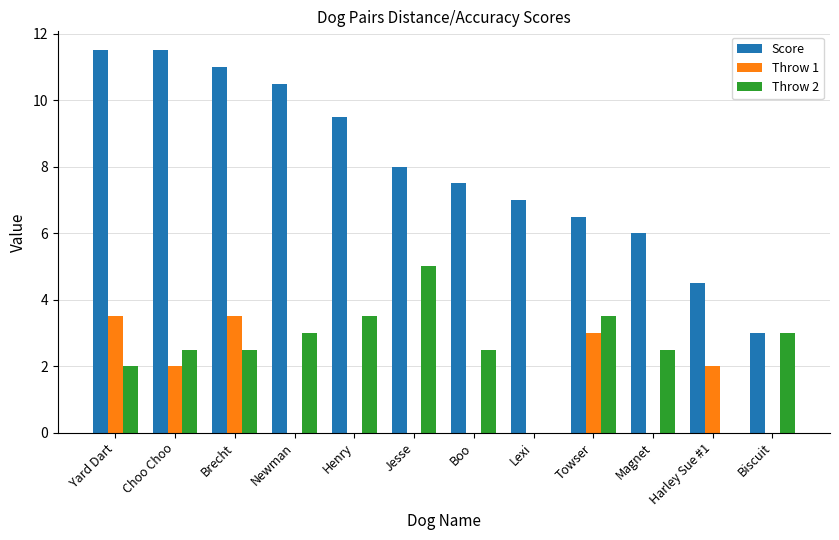

Are the bars horizontal?

No